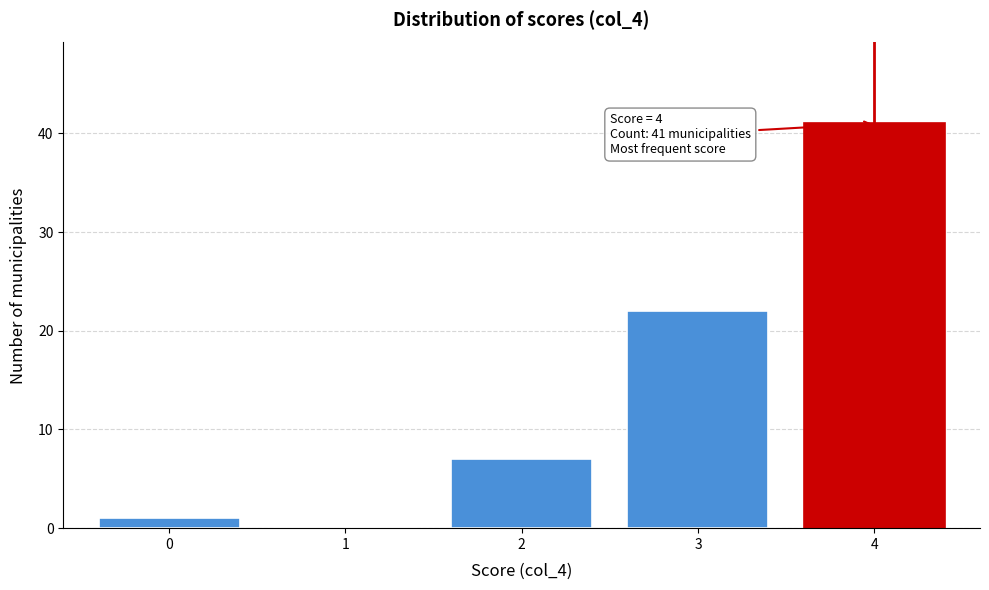

Reading left to right, transcribe all the data shown in this chart.

0=1	1=0	2=7	3=22	4=41